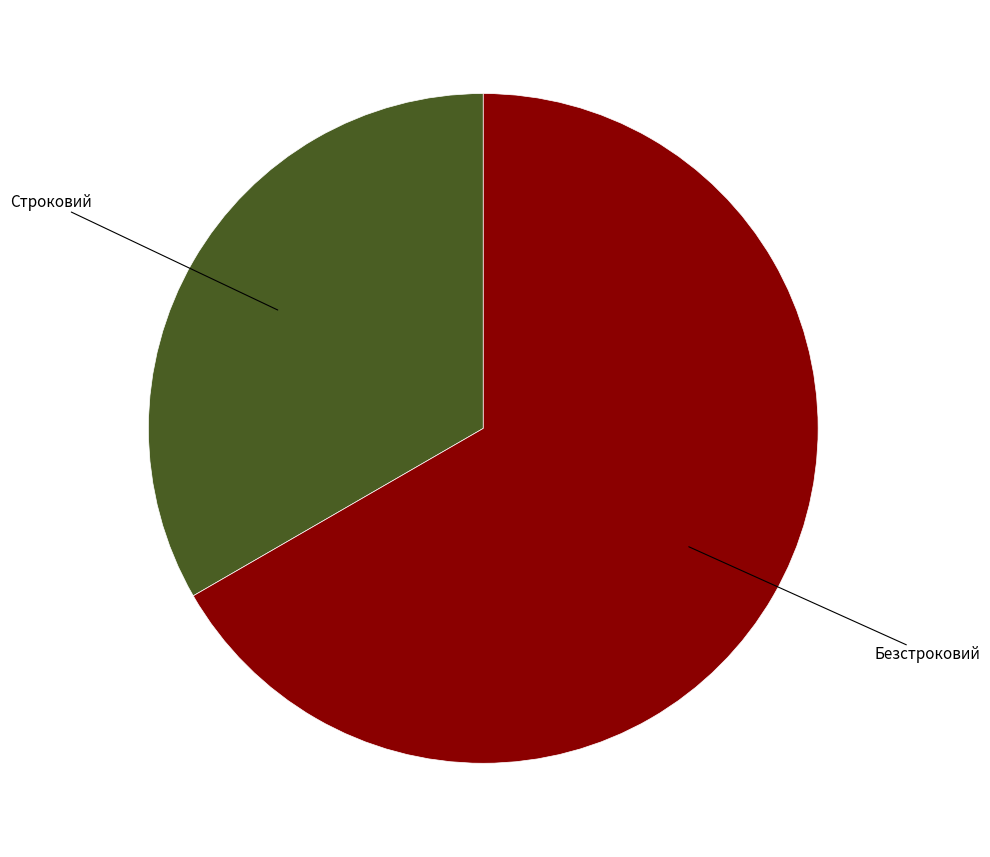

Is there a majority slice in this chart?

Yes